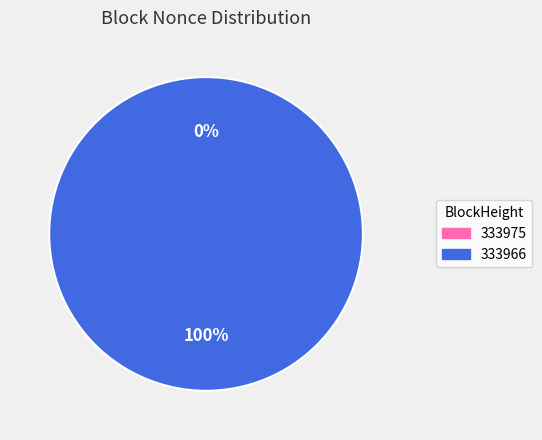

How much of the chart is everything except 333975?

100.0%